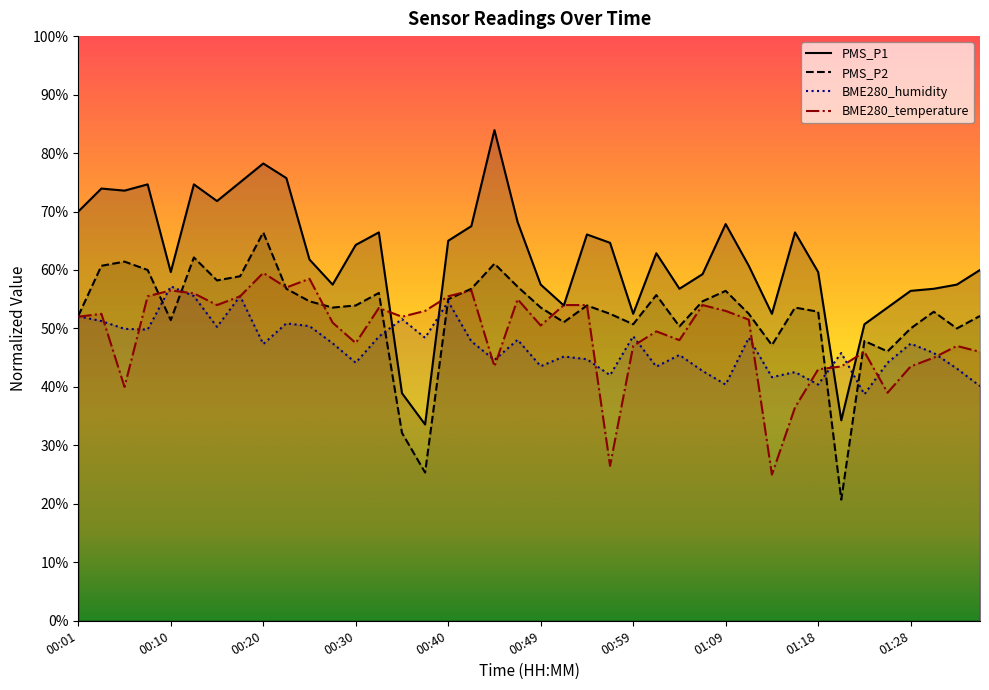

The BME280_temperature series shows 46.0 at 01:23. True or false?

True